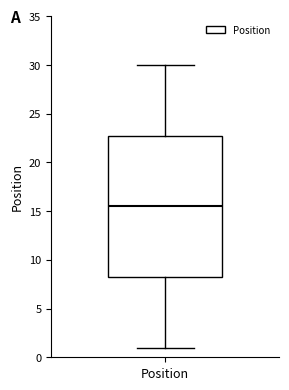

Transcribe this box plot: give where the median line is, the range the box spans, and where the two whiskers end, as read against the y-axis. The values are not printed on the chart, so give them approximately, as read against the axis.

median 15.5, box 8.5 to 23.0, whiskers 1.0 to 30.0